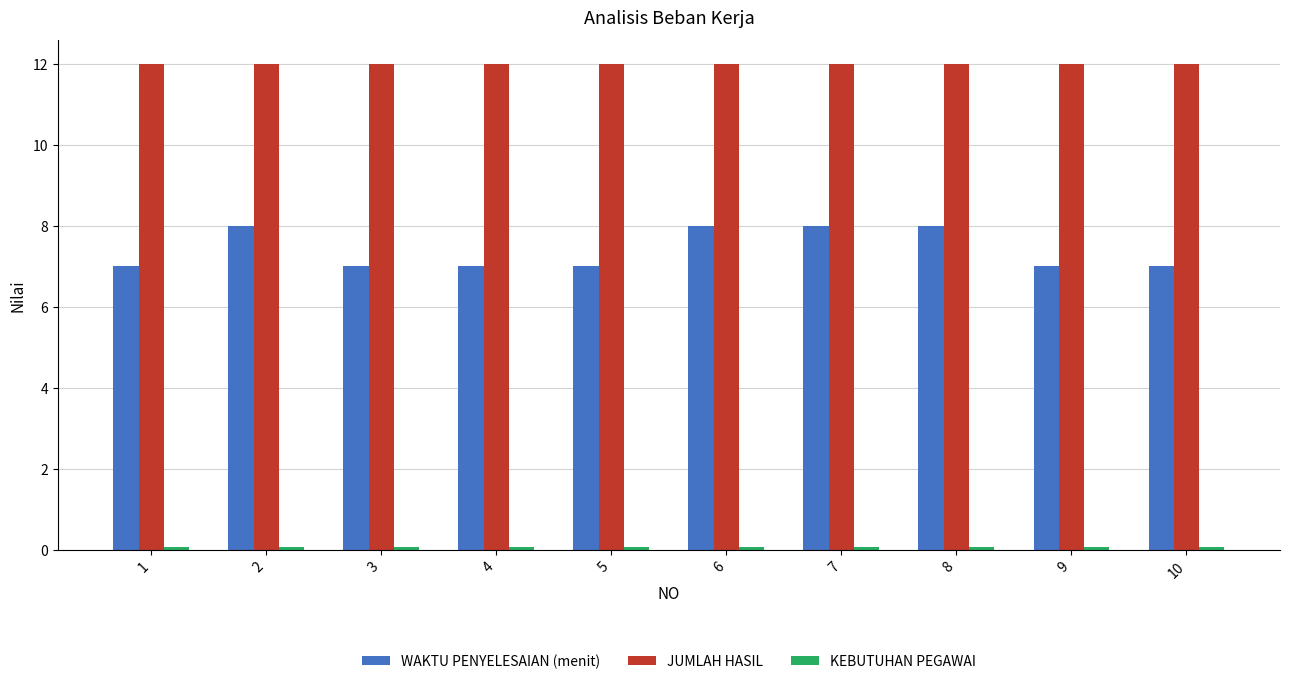

How many groups of bars are there?

10